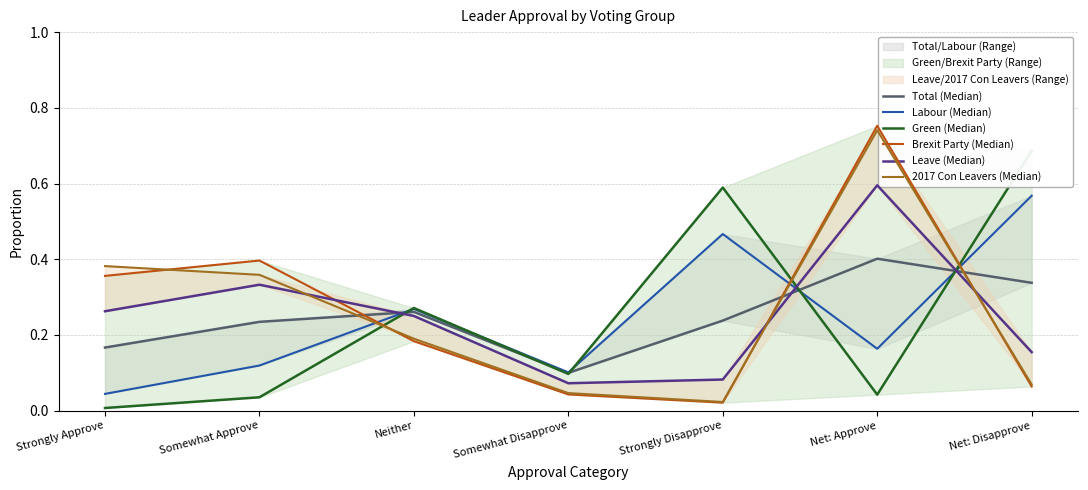

Reading left to right, list all the values displayed in this chart.

Total (Median): 0.2	0.2	0.3	0.1	0.2	0.4	0.3
Labour (Median): 0.0	0.1	0.3	0.1	0.5	0.2	0.6
Green (Median): 0.0	0.0	0.3	0.1	0.6	0.0	0.7
Brexit Party (Median): 0.4	0.4	0.2	0.0	0.0	0.8	0.1
Leave (Median): 0.3	0.3	0.3	0.1	0.1	0.6	0.2
2017 Con Leavers (Median): 0.4	0.4	0.2	0.0	0.0	0.7	0.1